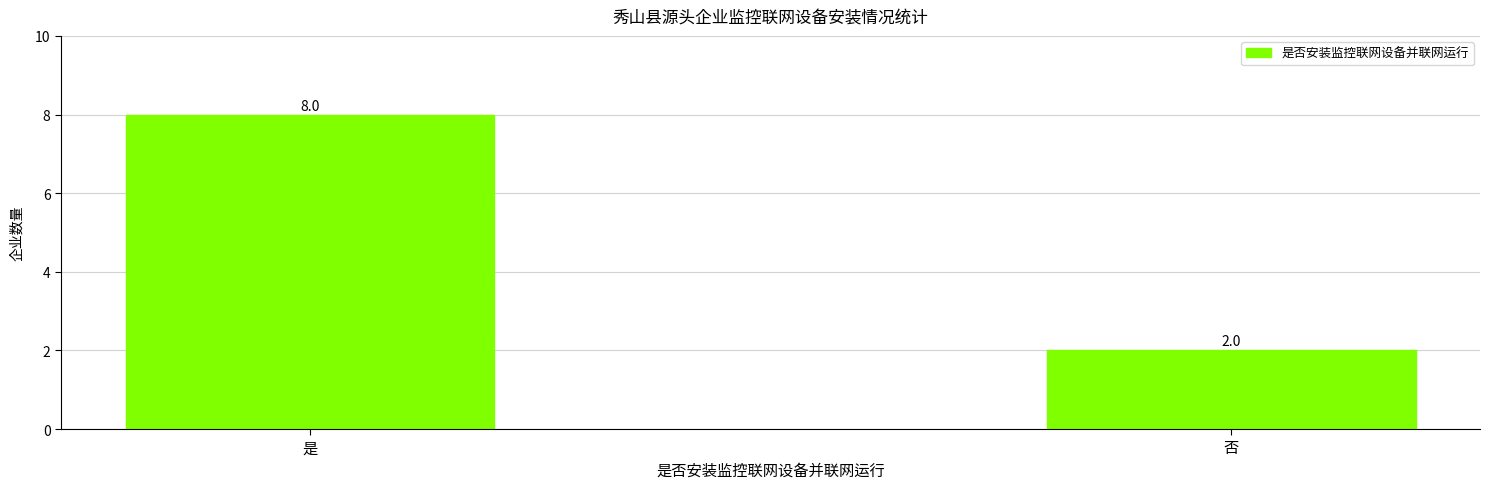

Reading left to right, transcribe all the data shown in this chart.

8	2